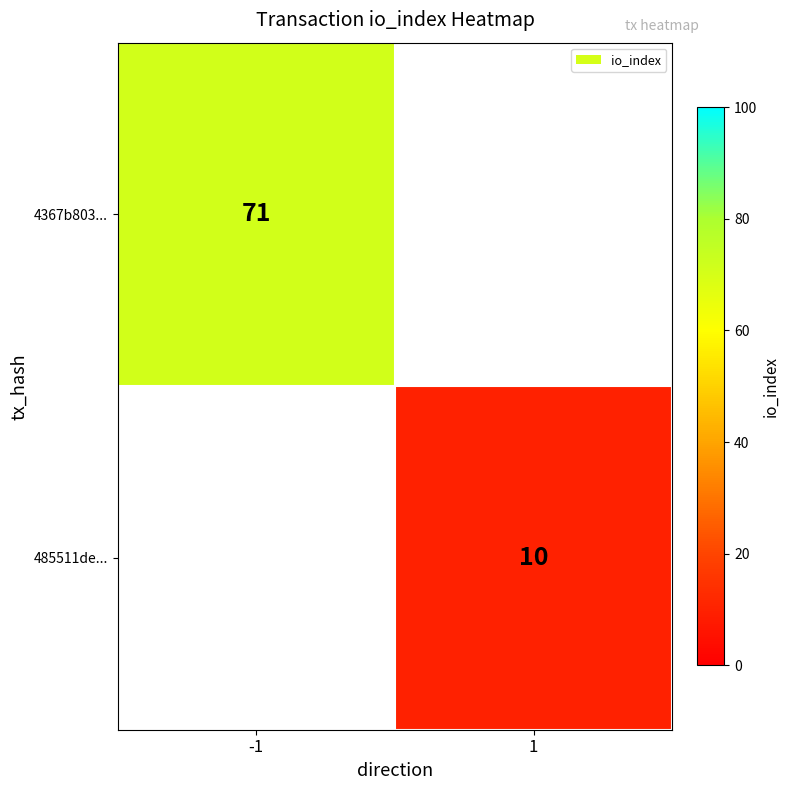

The value of 485511de... at 1 is 10. True or false?

True